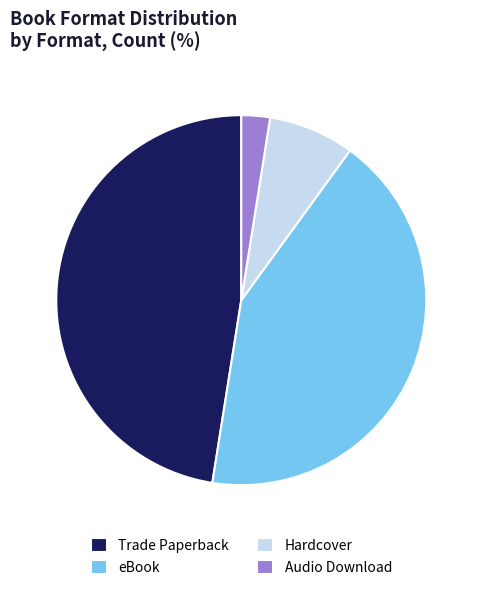

Do eBook and Trade Paperback together represent more than half of the pie?

Yes